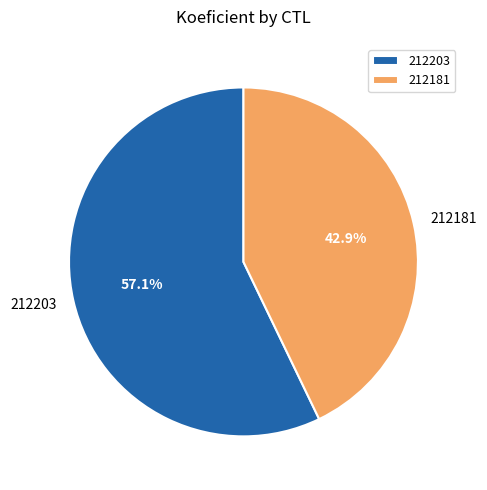

Rank the categories by value from lowest to highest.

212181, 212203